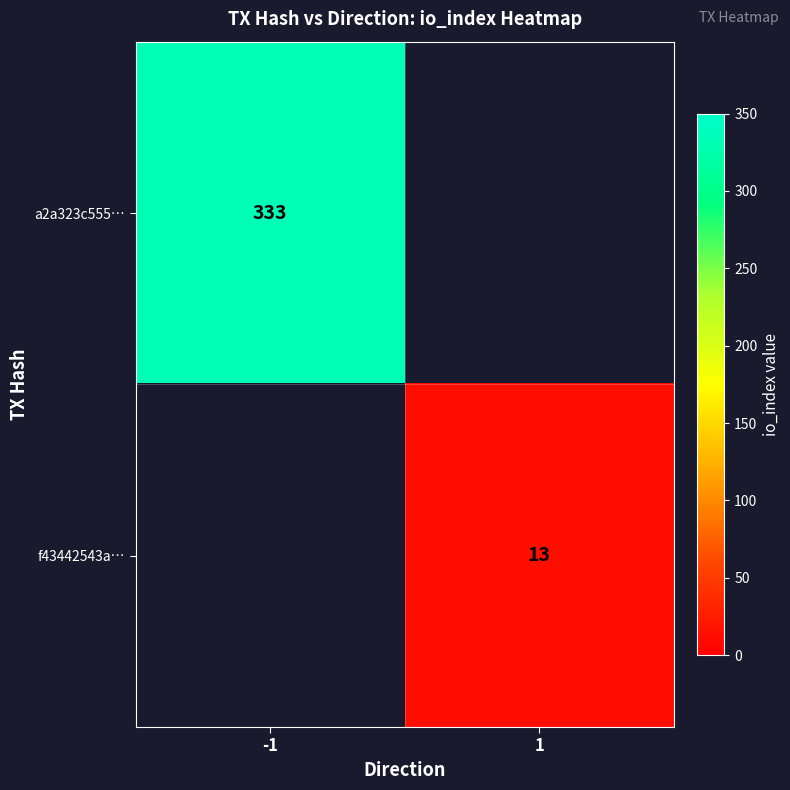

Is the value of f43442543a… at 1 greater than the value of a2a323c555… at -1?

No